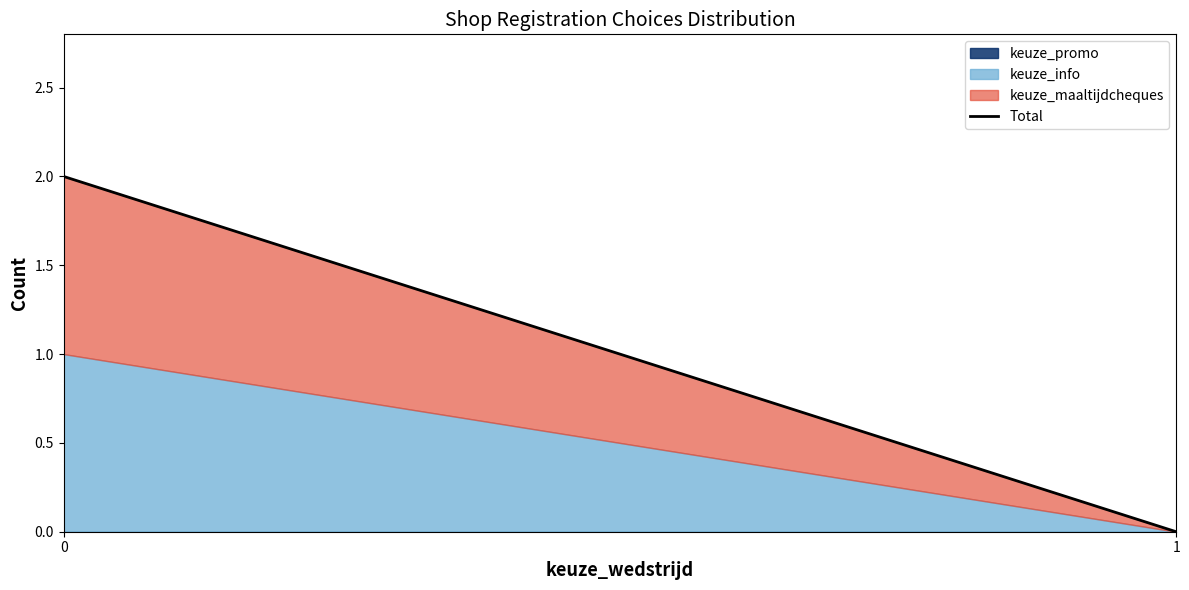

Reading left to right, what are all the values shown in this chart?

0=2	1=0